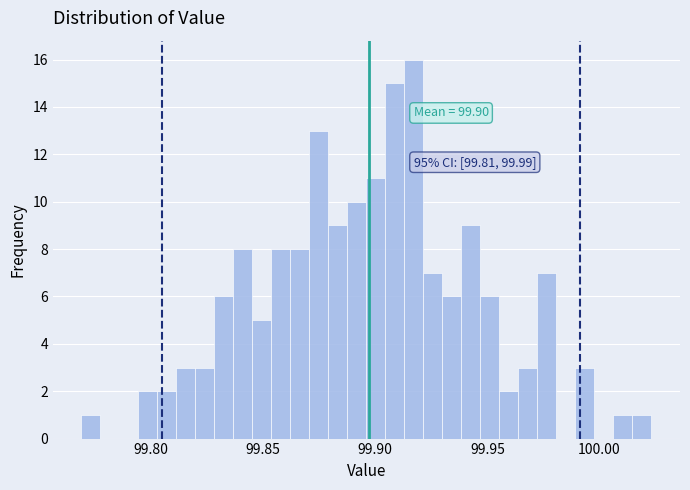

Around what value on the x-axis is the tallest bar? Give the approximate position of its centre, as read against the axis.

99.915